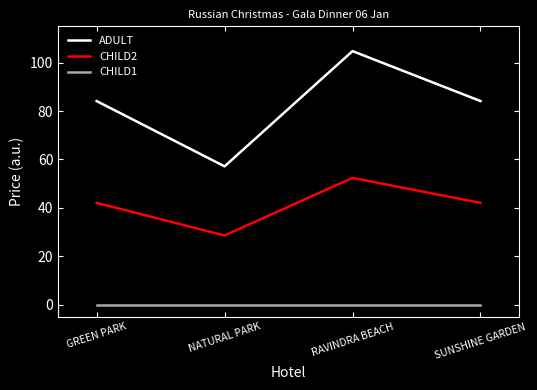

Reading right to left, transcribe all the data shown in this chart.

ADULT: SUNSHINE GARDEN=84.1	RAVINDRA BEACH=104.8	NATURAL PARK=57.1	GREEN PARK=84.1
CHILD2: SUNSHINE GARDEN=42.1	RAVINDRA BEACH=52.4	NATURAL PARK=28.6	GREEN PARK=42.1
CHILD1: SUNSHINE GARDEN=0.0	RAVINDRA BEACH=0.0	NATURAL PARK=0.0	GREEN PARK=0.0